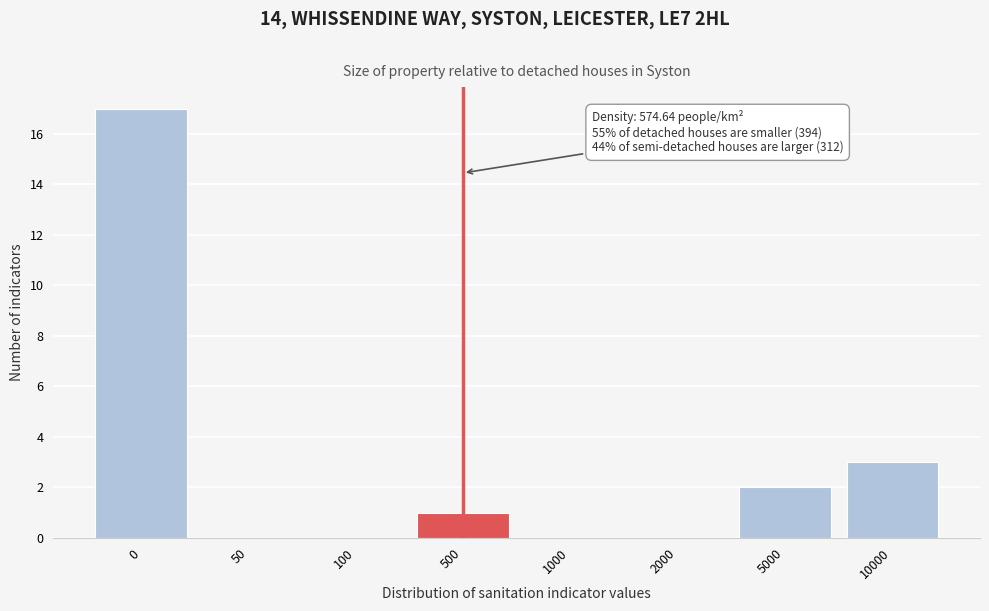

Reading left to right, what are all the values shown in this chart?

0=17	50=0	100=0	500=1	1000=0	2000=0	5000=2	10000=3